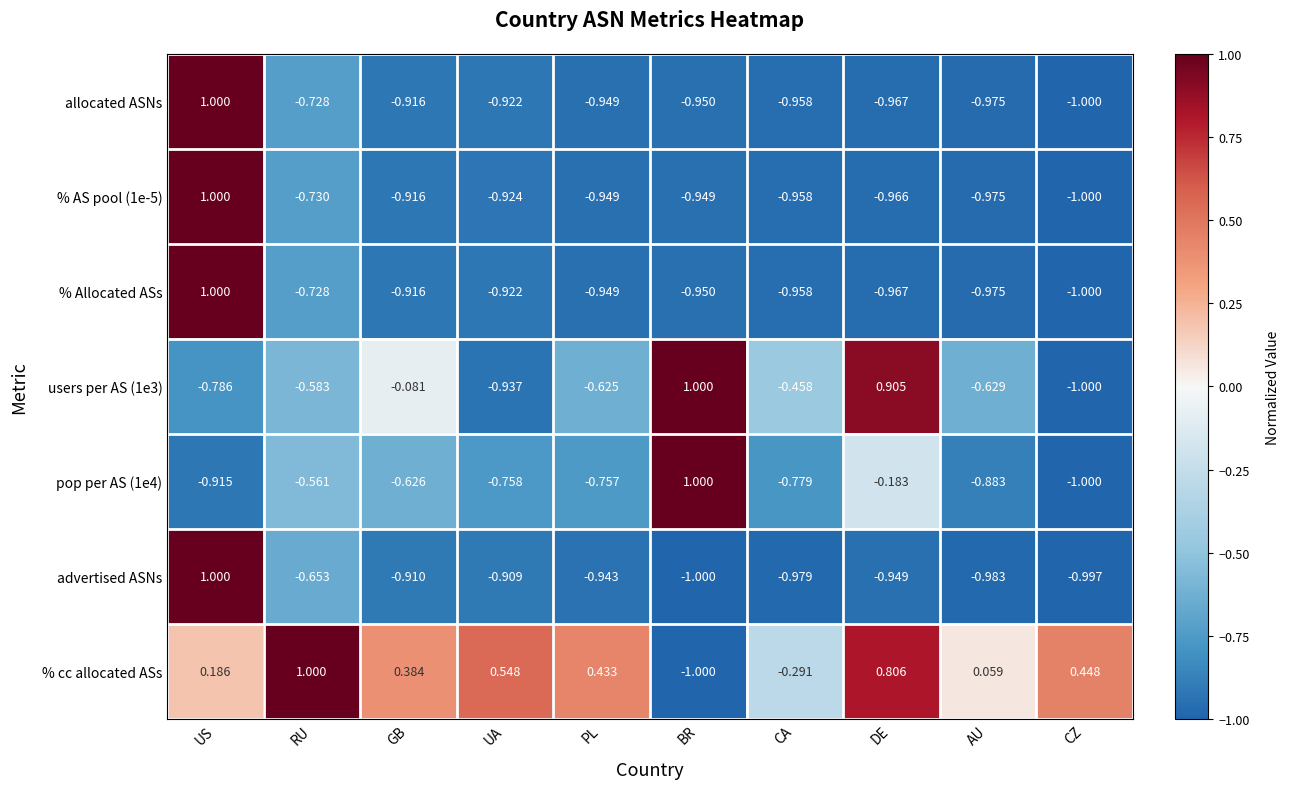

Which series has the largest total across all categories?

% cc allocated ASs